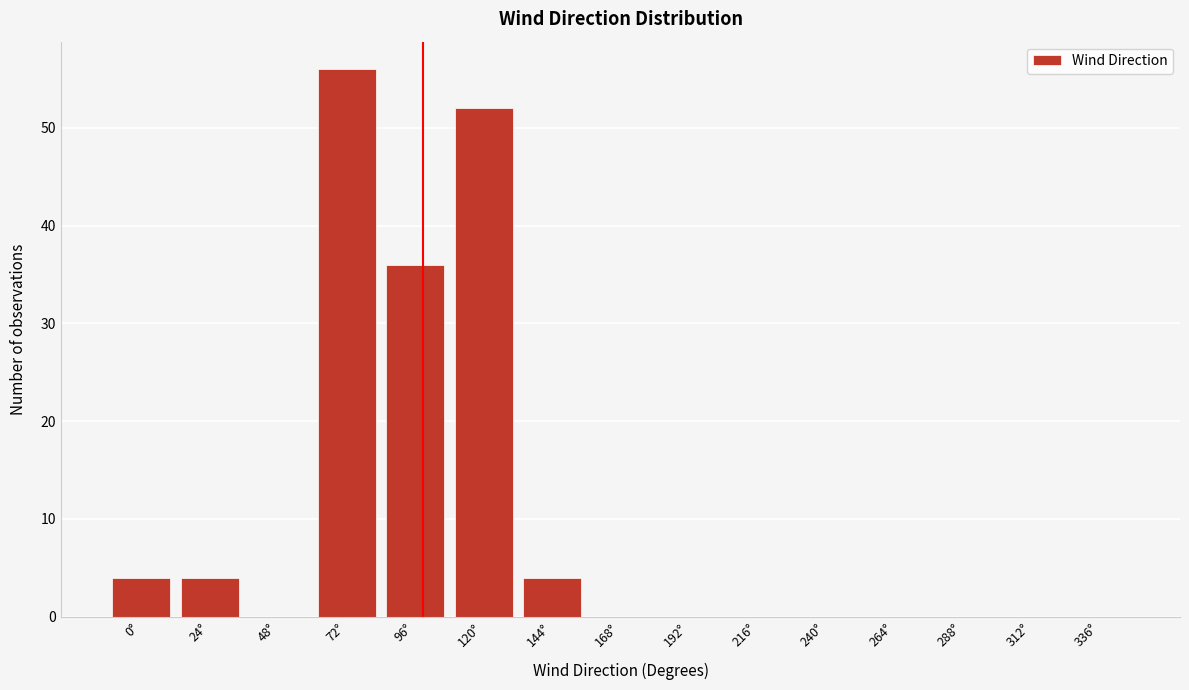

Reading left to right, list all the values displayed in this chart.

0°=4	24°=4	48°=0	72°=56	96°=36	120°=52	144°=4	168°=0	192°=0	216°=0	240°=0	264°=0	288°=0	312°=0	336°=0